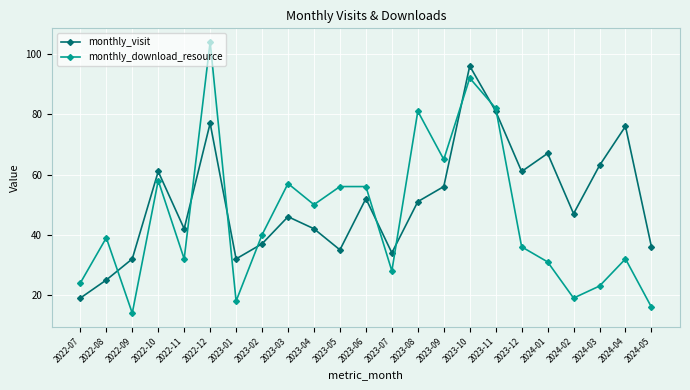

Between which two adjacent categories do monthly_download_resource and monthly_visit first intersect?

2022-08 and 2022-09